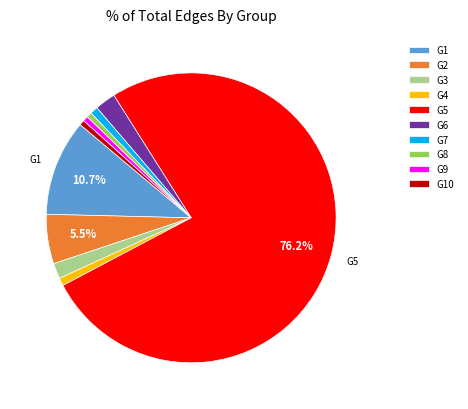

Between G3 and G8, which is larger?

G3